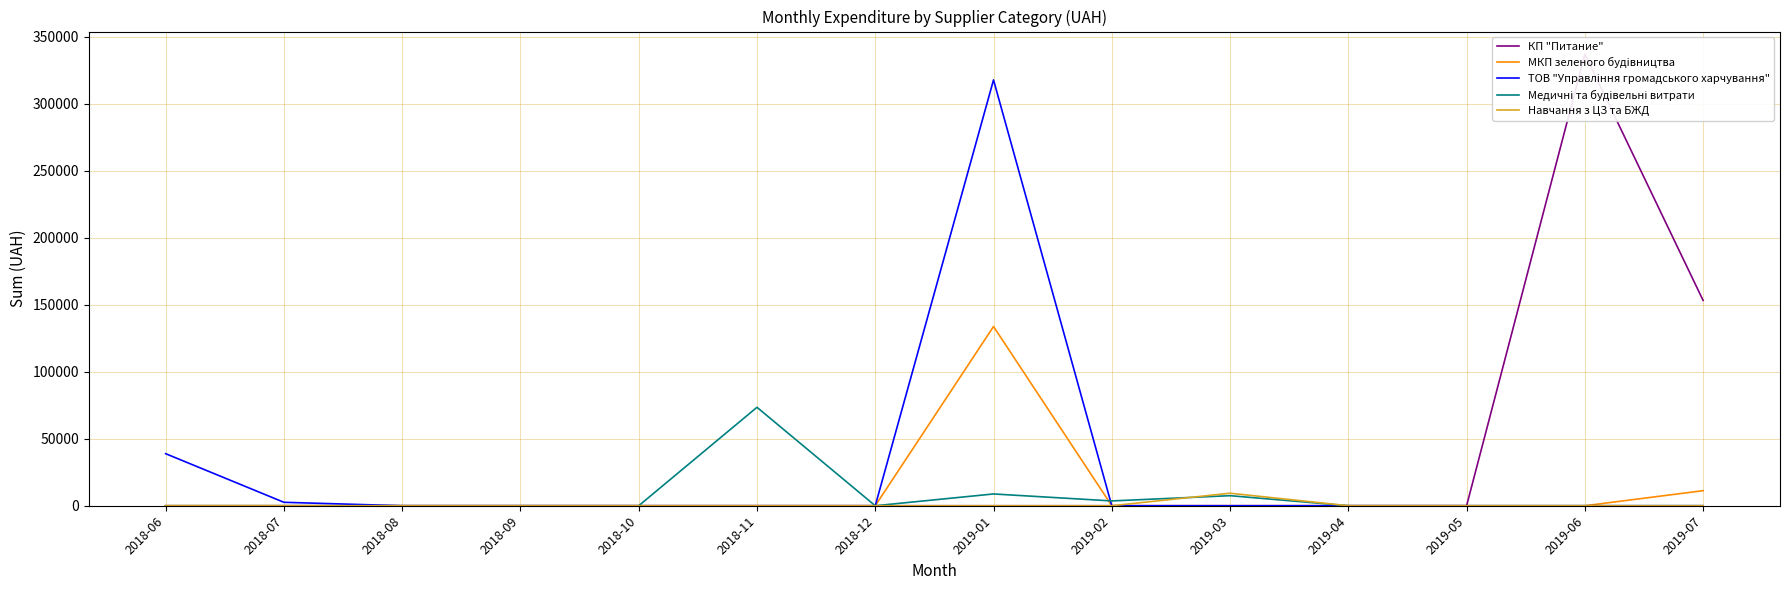

List the labels in order of ТОВ "Управління громадського харчування" value, smallest first.

2018-08, 2018-09, 2018-10, 2018-11, 2018-12, 2019-02, 2019-03, 2019-04, 2019-05, 2019-06, 2019-07, 2018-07, 2018-06, 2019-01